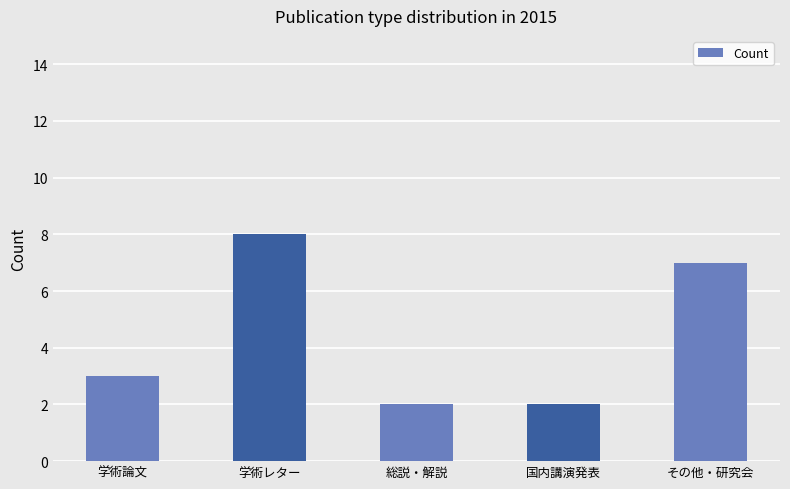

At which category does the chart reach its peak across all series?

学術レター